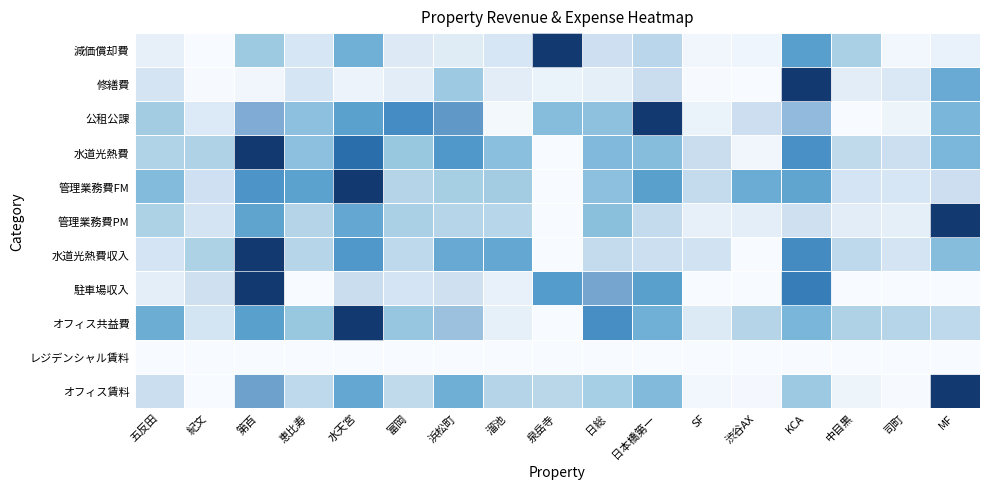

What is the smallest value displayed?

0.6